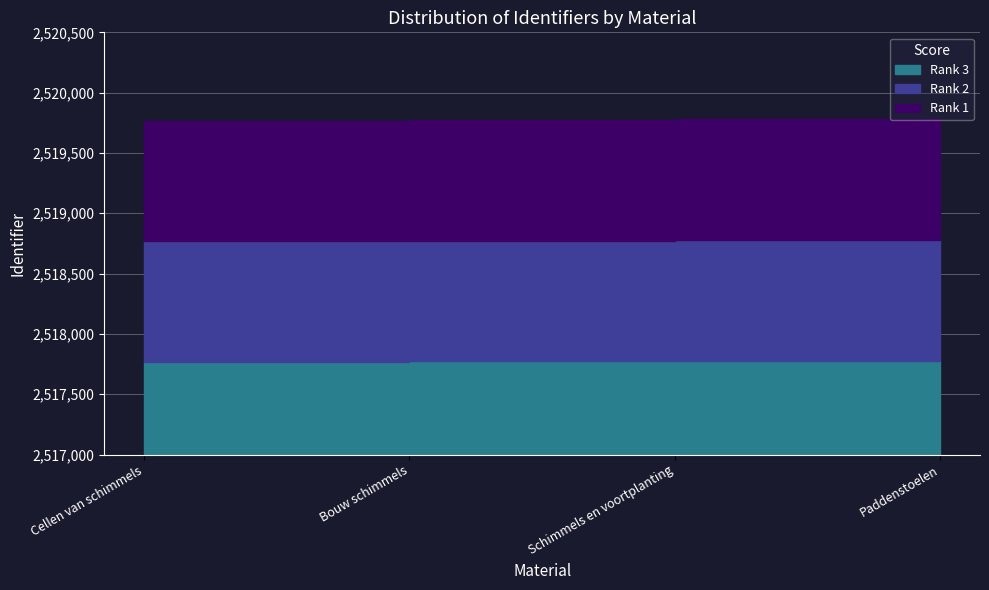

How many values in the Cellen van schimmels series exceed 2519774?

1